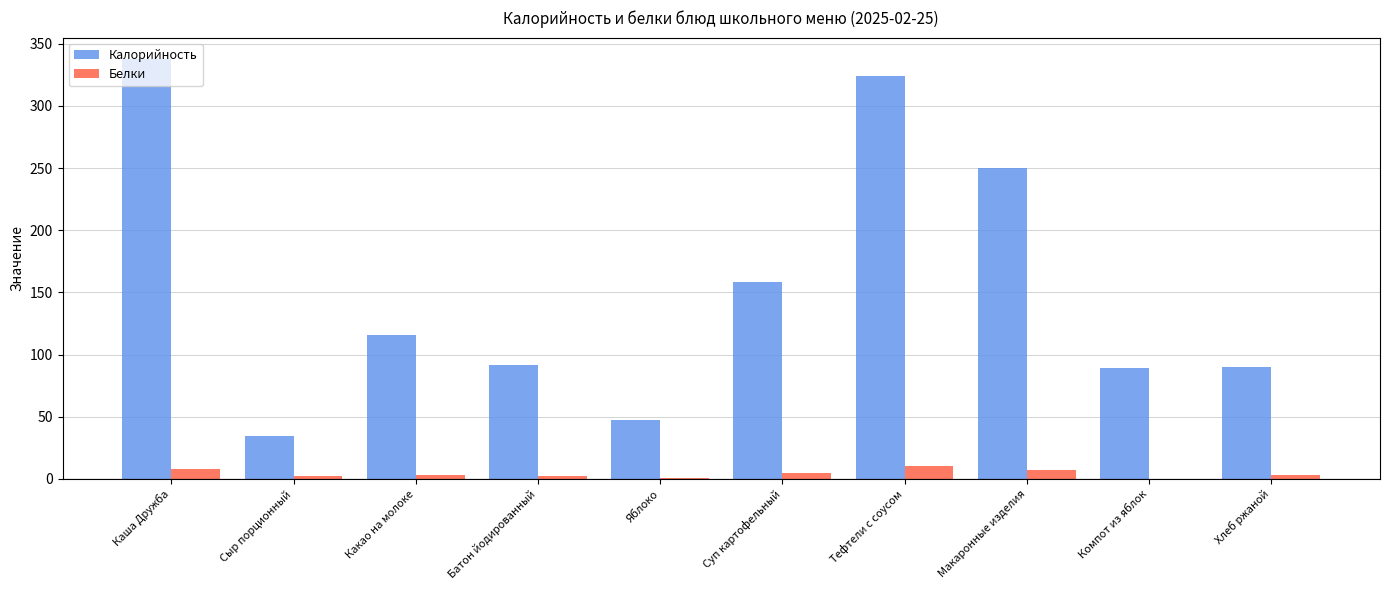

Is it true that Калорийность equals 59.2 at Сыр порционный?

False